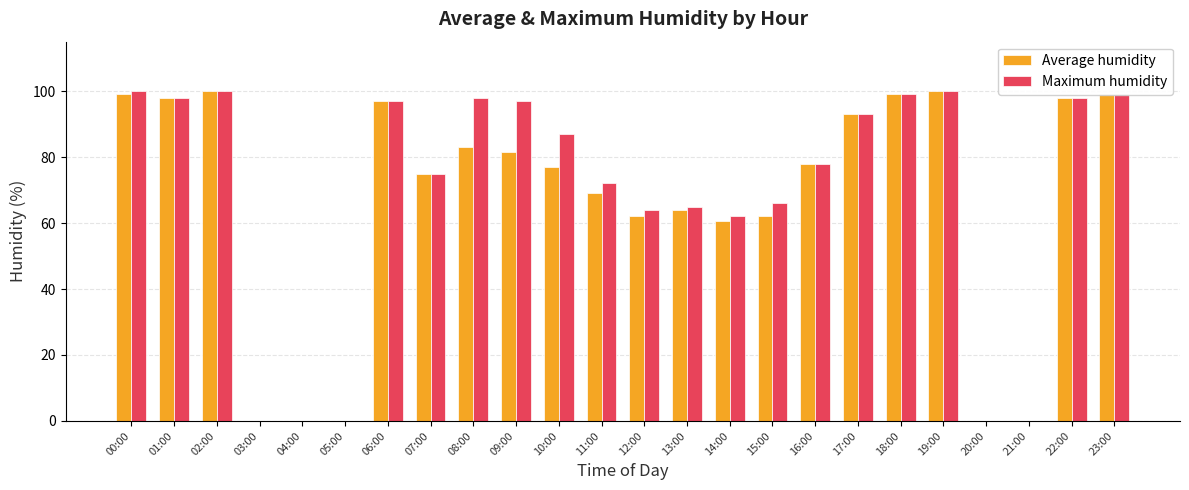

What is the maximum value for Maximum humidity?

100.0